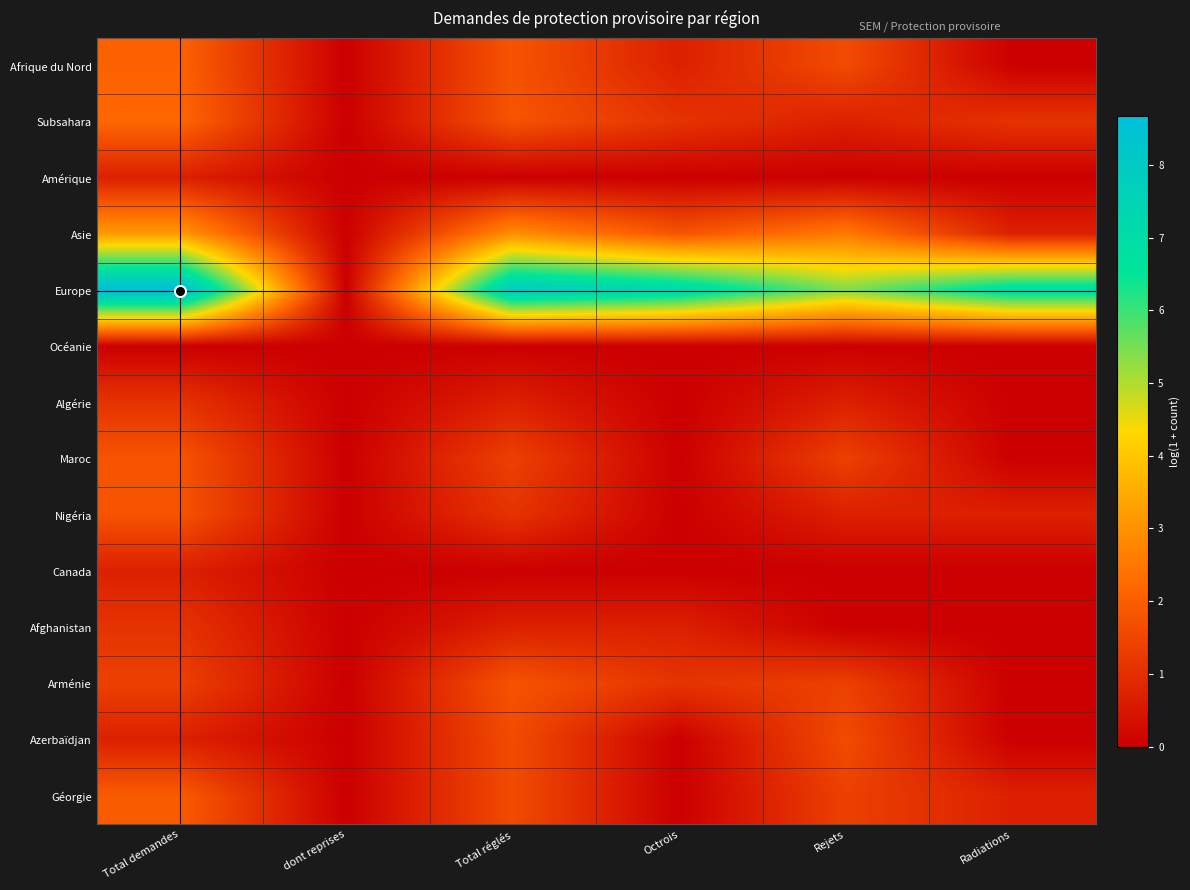

At which category is the sum across all series the highest?

Total demandes